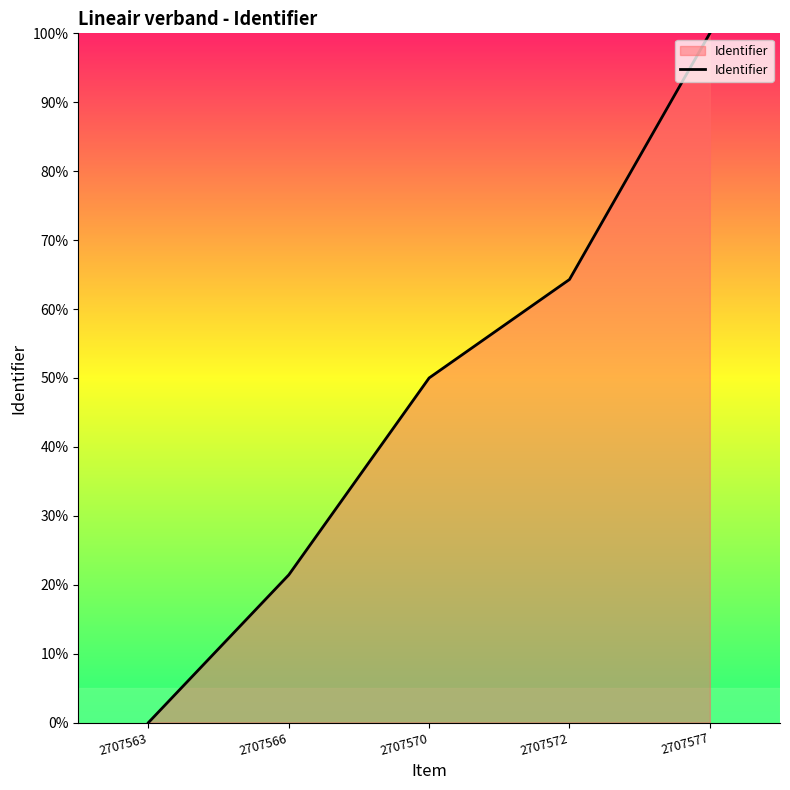

What is the difference between the maximum and minimum values?

100.0